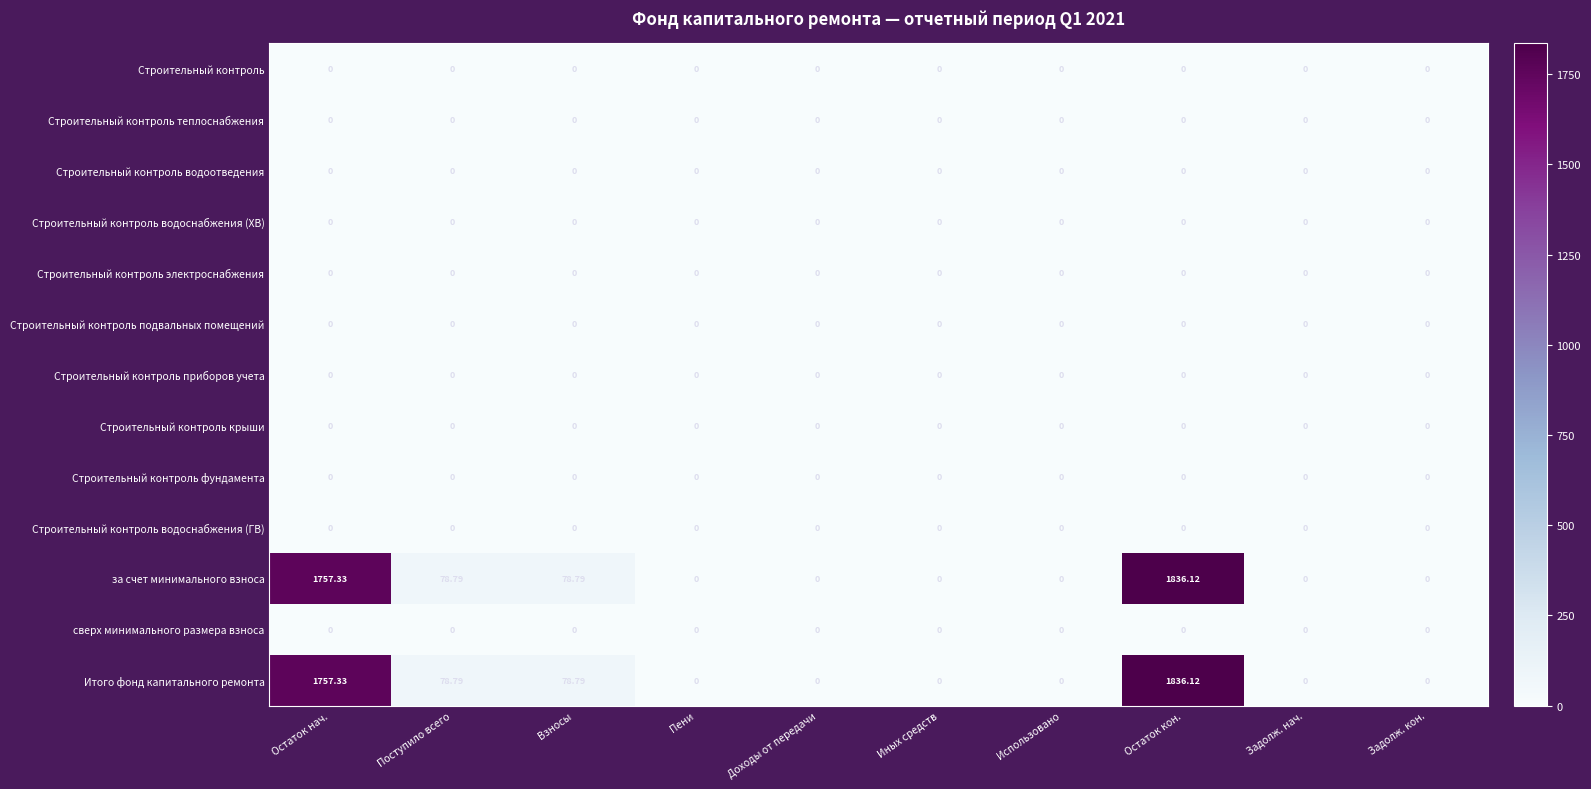

At which category is the sum across all series the highest?

Остаток кон.